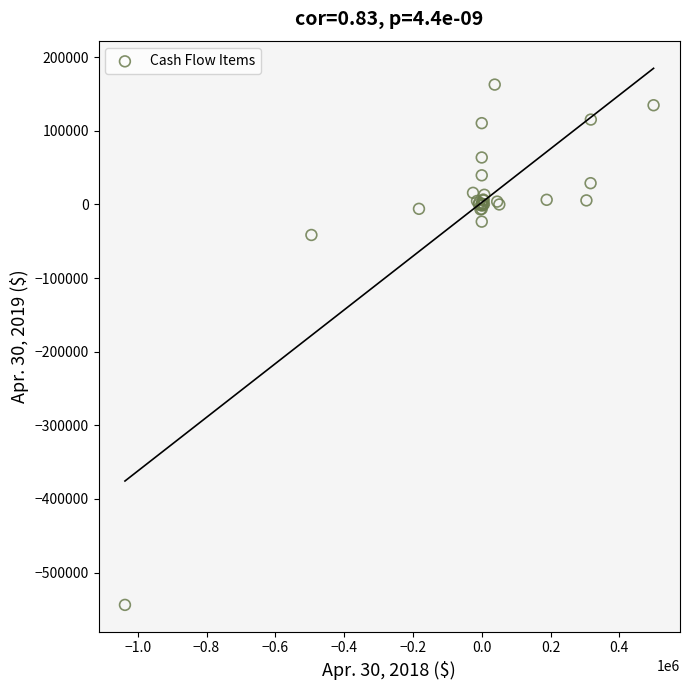

What Y value in the scatter plot is closest to -190522?

-41461